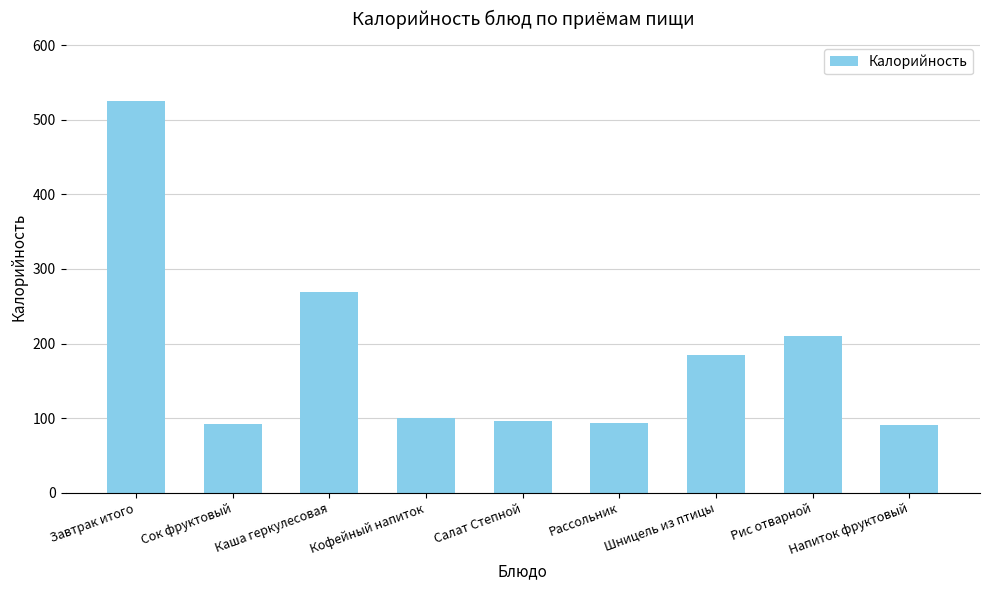

What is the label of the 4th bar from the right?

Рассольник